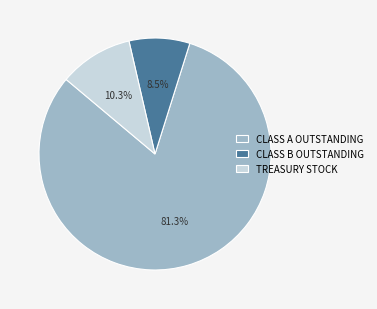

Combined, what portion of the pie is CLASS B OUTSTANDING and CLASS A OUTSTANDING?

89.7%